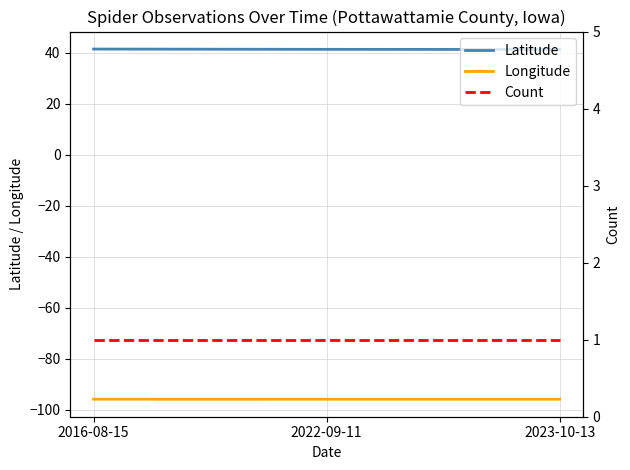

The Count series shows 1.0 at 2022-09-11. True or false?

True